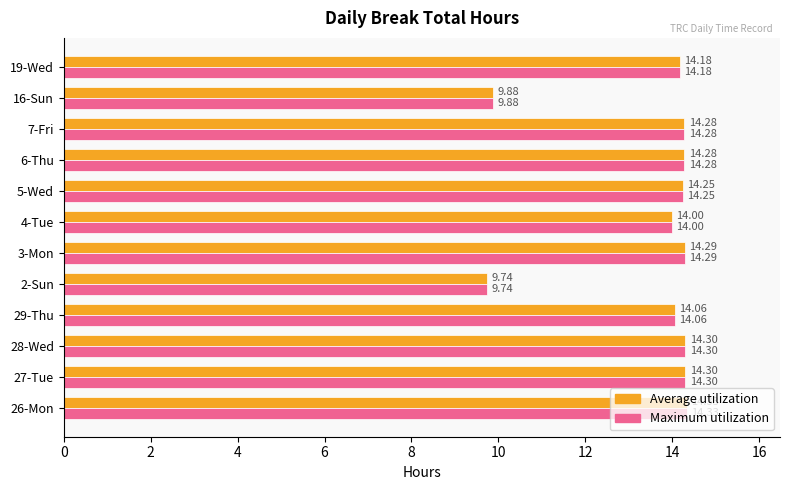

What is the difference between the second highest and second lowest values in the Average utilization series?

4.4